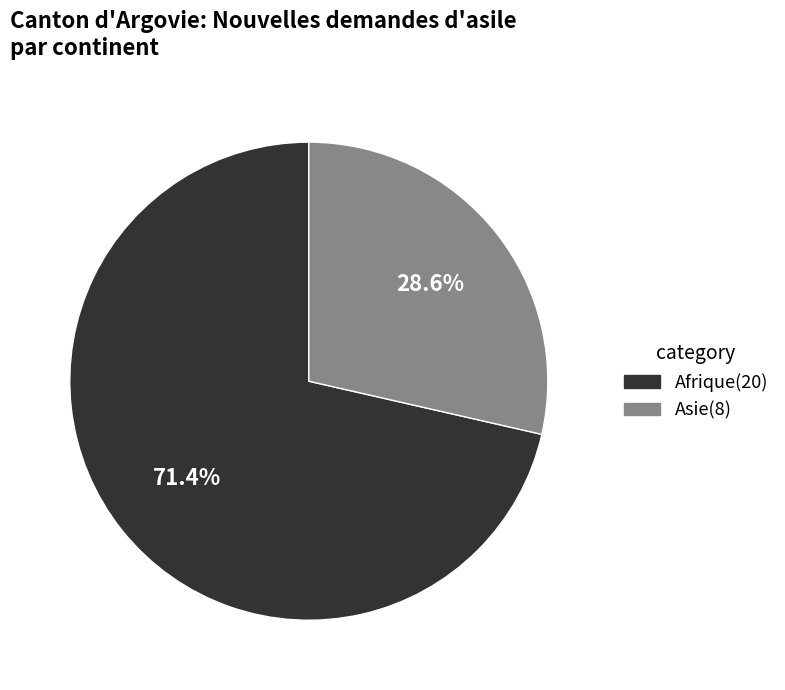

Does any single category account for the majority?

Yes